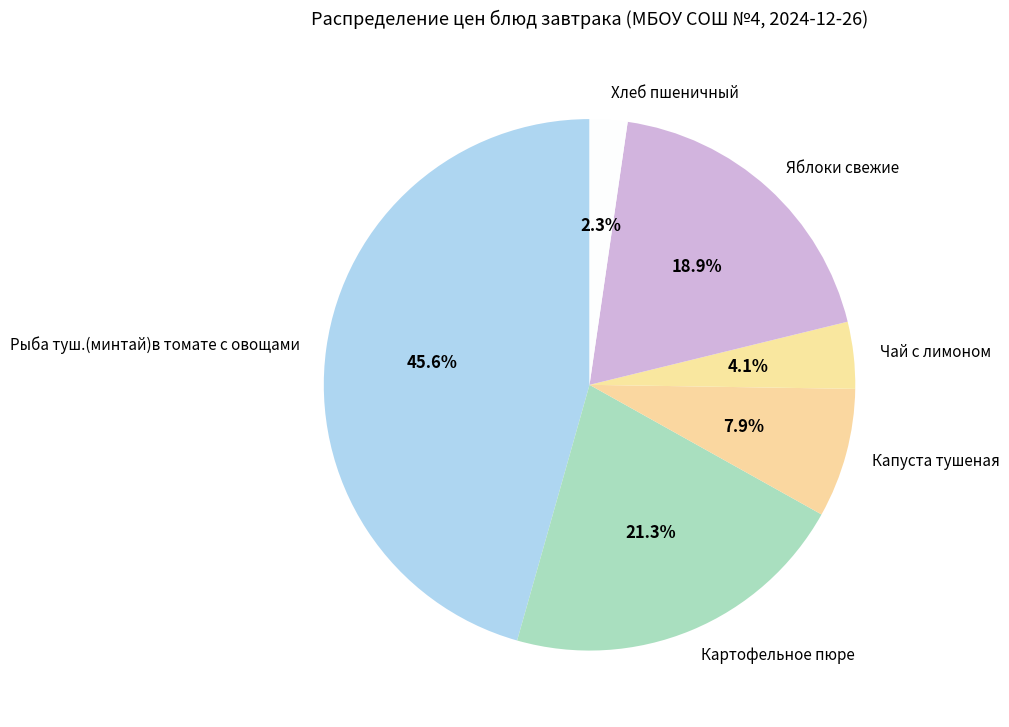

Do Капуста тушеная and Рыба туш.(минтай)в томате с овощами together represent more than half of the pie?

Yes